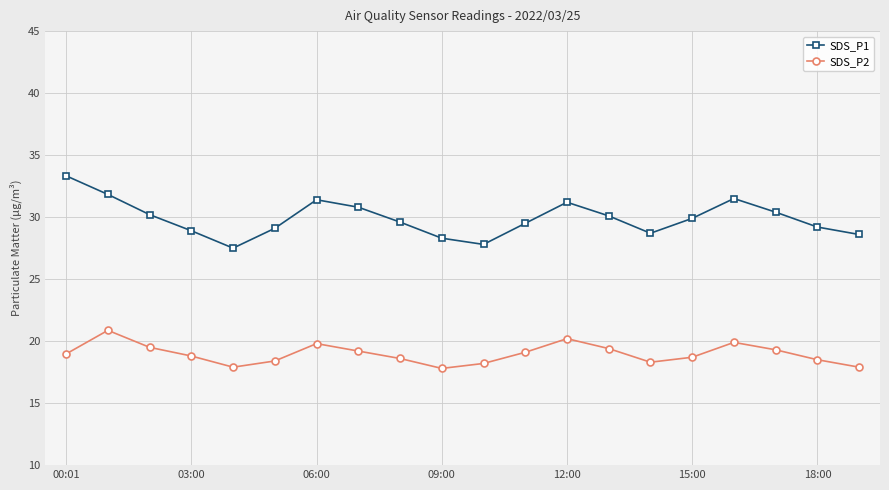

At how many categories does at least one series exceed 24?

20